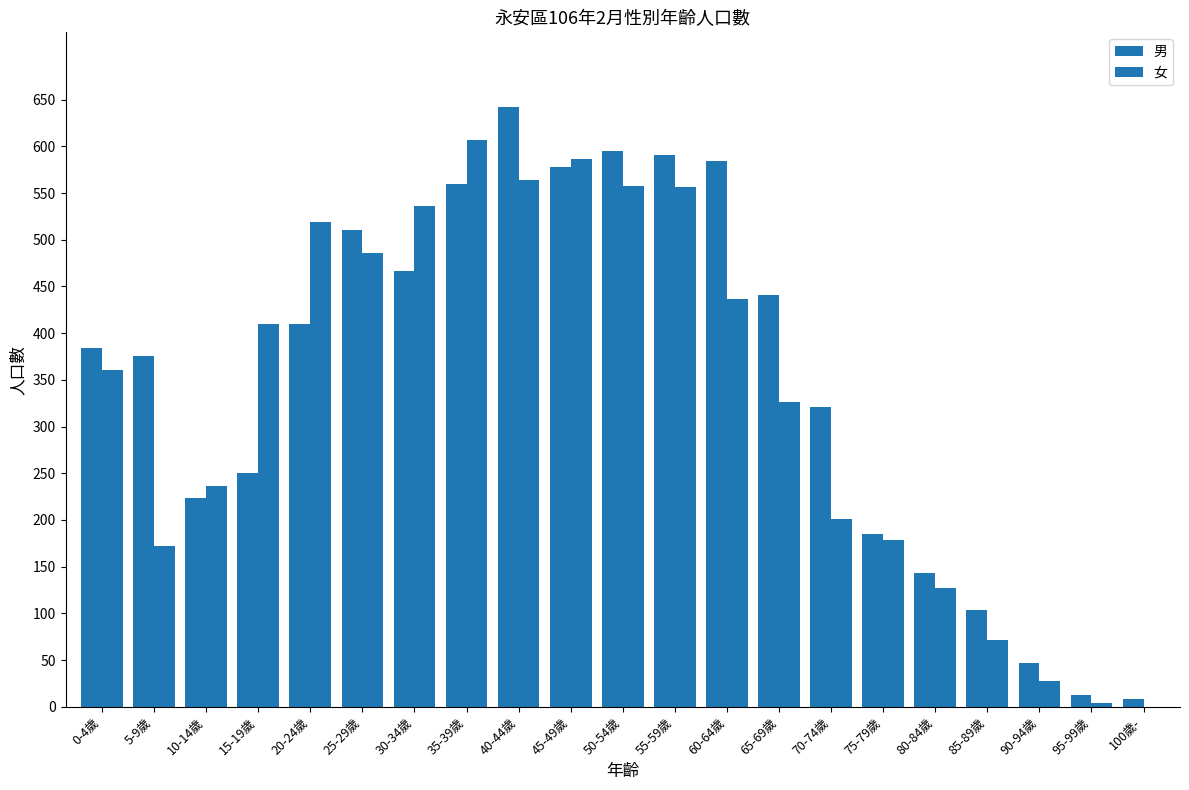

Reading right to left, list all the values displayed in this chart.

男: 100歲-=8	95-99歲=13	90-94歲=47	85-89歲=104	80-84歲=143	75-79歲=185	70-74歲=321	65-69歲=441	60-64歲=584	55-59歲=591	50-54歲=595	45-49歲=578	40-44歲=642	35-39歲=560	30-34歲=467	25-29歲=510	20-24歲=410	15-19歲=250	10-14歲=223	5-9歲=375	0-4歲=384
女: 100歲-=0	95-99歲=4	90-94歲=28	85-89歲=72	80-84歲=127	75-79歲=179	70-74歲=201	65-69歲=326	60-64歲=437	55-59歲=556	50-54歲=558	45-49歲=586	40-44歲=564	35-39歲=607	30-34歲=536	25-29歲=486	20-24歲=519	15-19歲=410	10-14歲=236	5-9歲=172	0-4歲=361